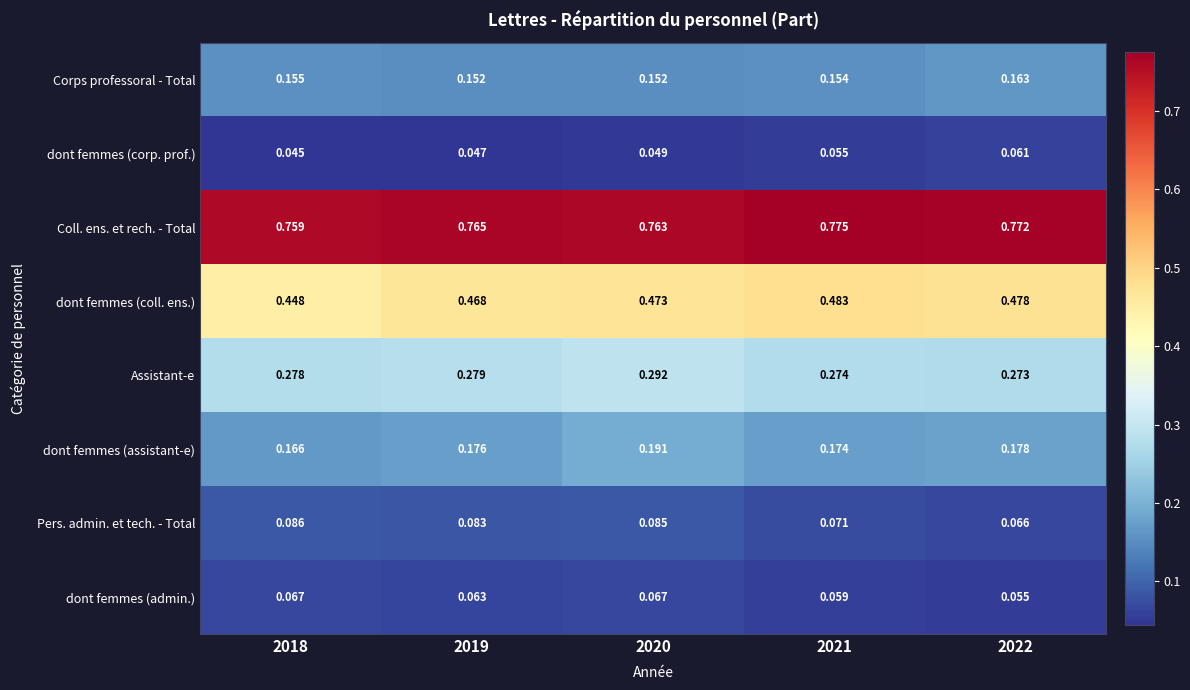

At how many categories does at least one series exceed 0?

5